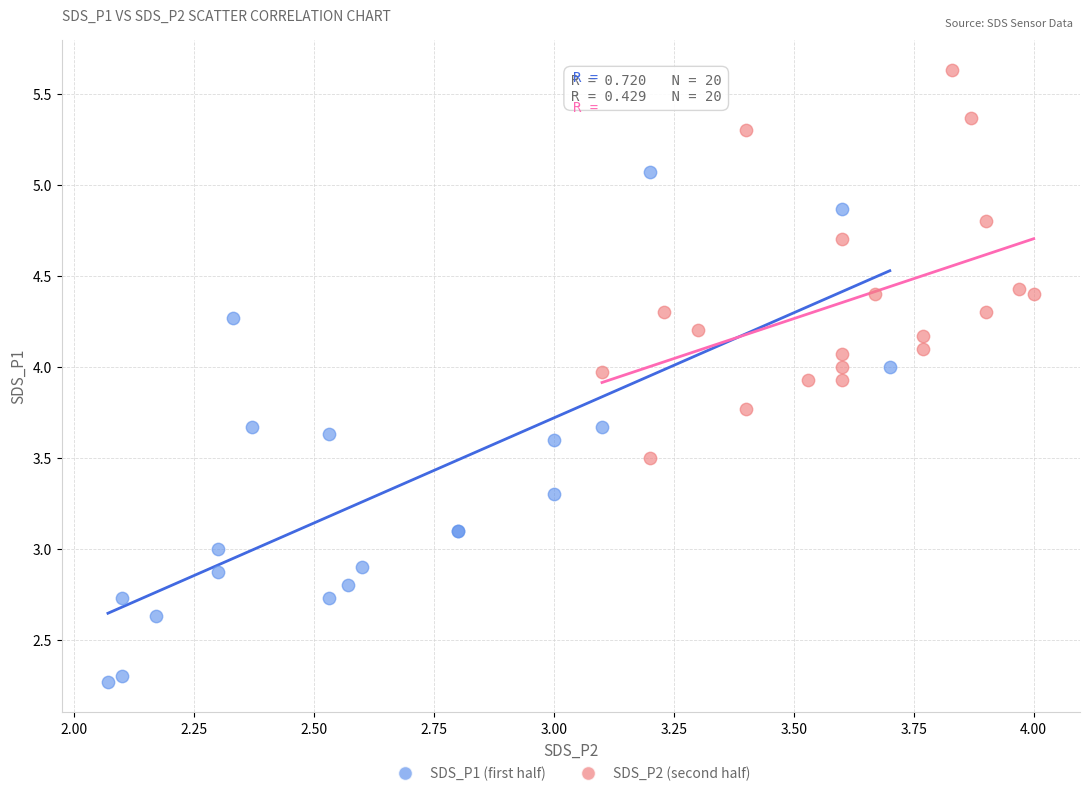

Which series reaches the minimum Y coordinate?

SDS_P1 (first half)